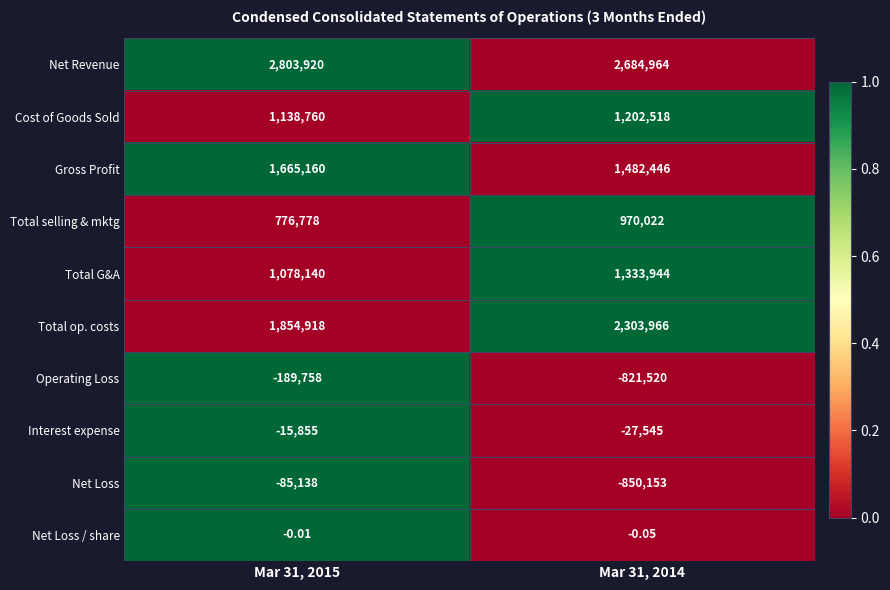

Between Mar 31, 2015 and Mar 31, 2014, which series saw the biggest shift?

Net Loss